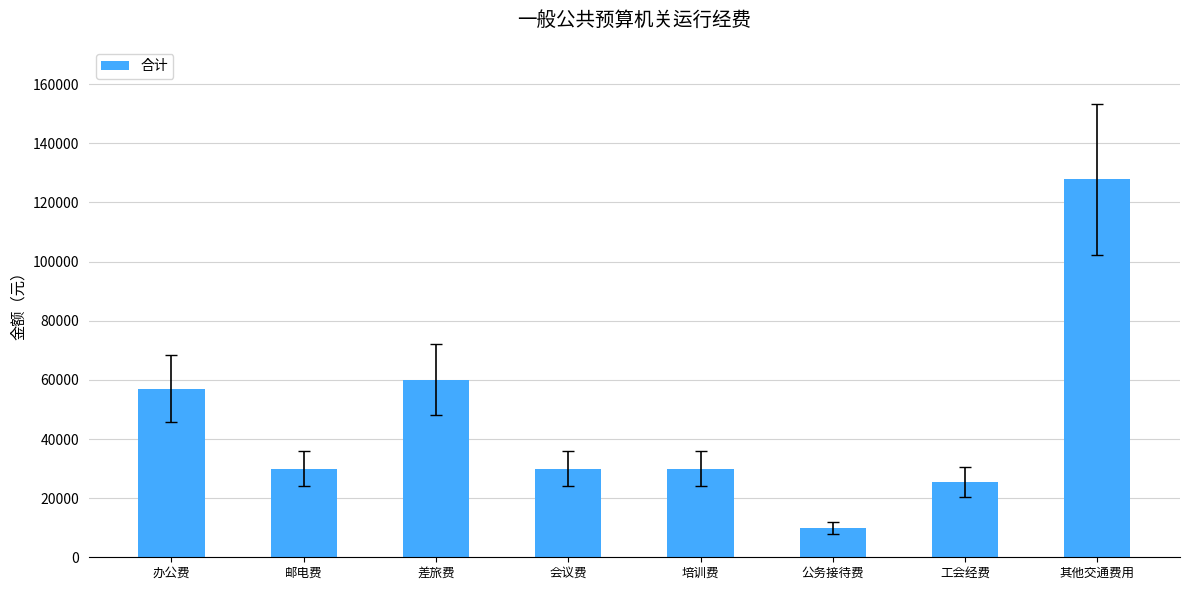

What is the change in value from 差旅费 to 工会经费?

-34588.0